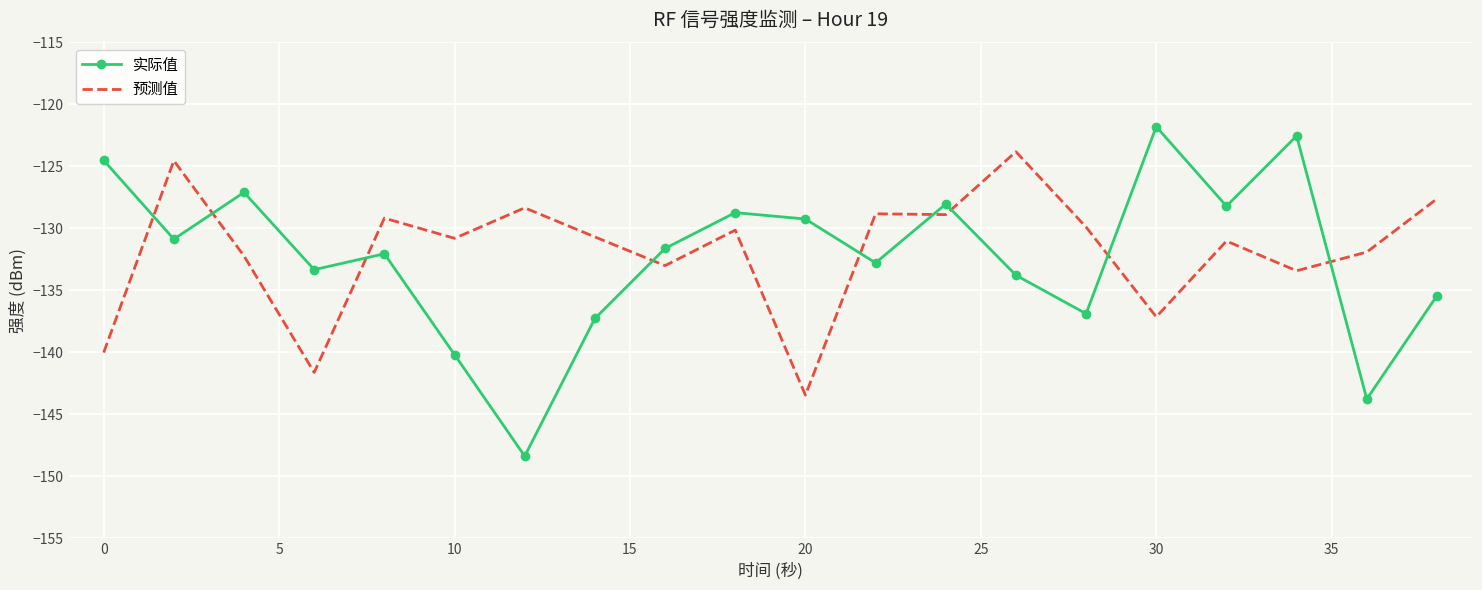

What is the sum of all 预测值 values?

-2636.4